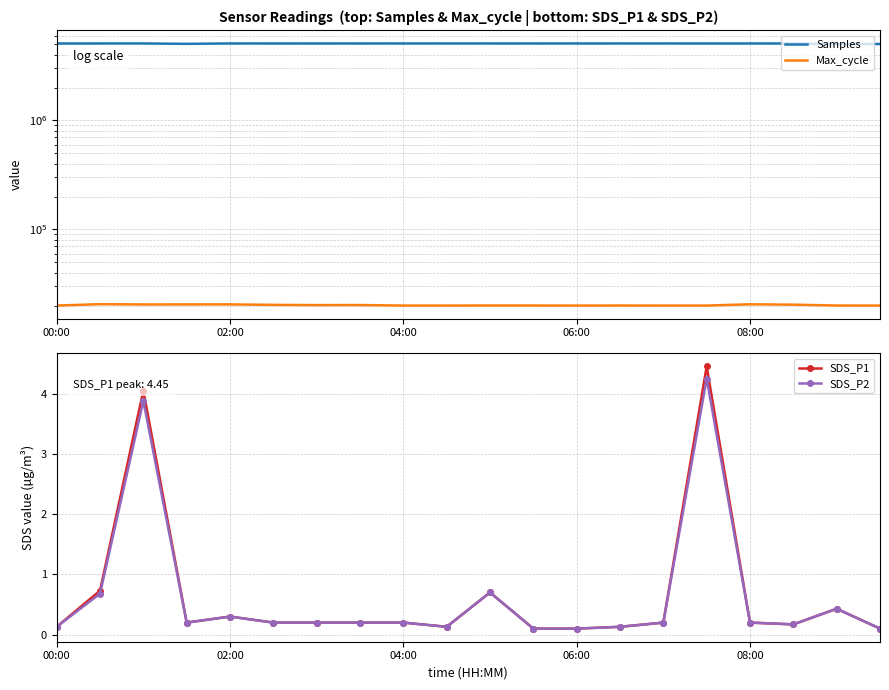

What is the approximate value of Max_cycle at 13?

20039.0